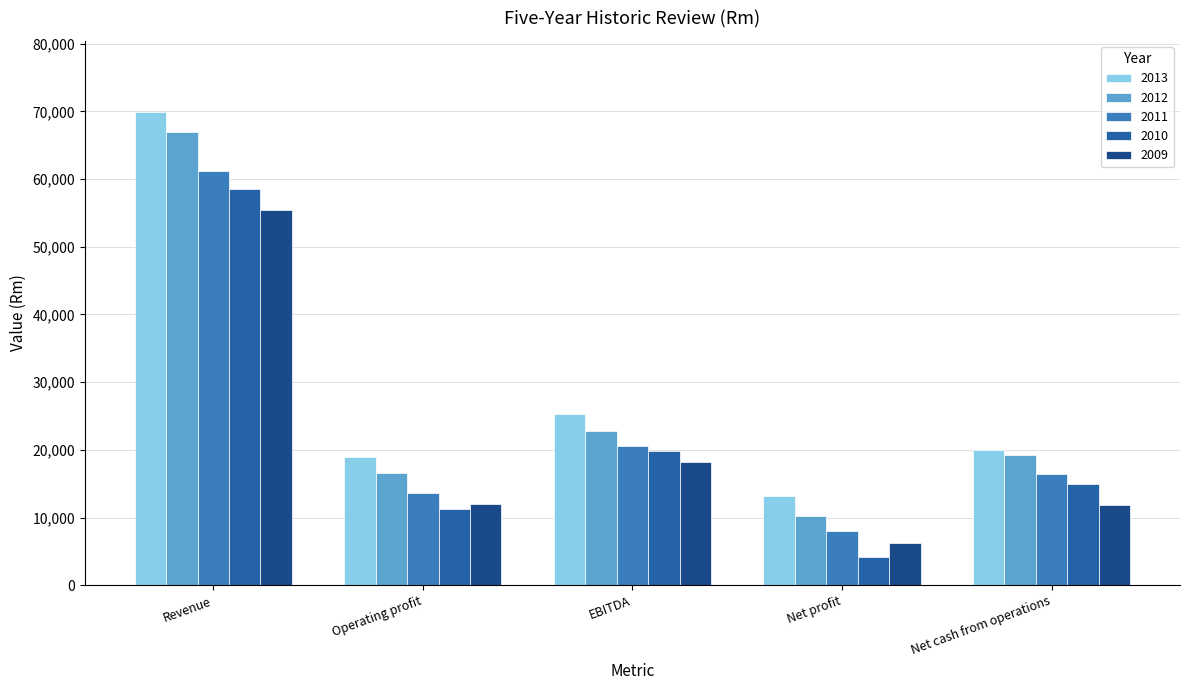

What is the spread (max minus min) of values at Net cash from operations?

8215